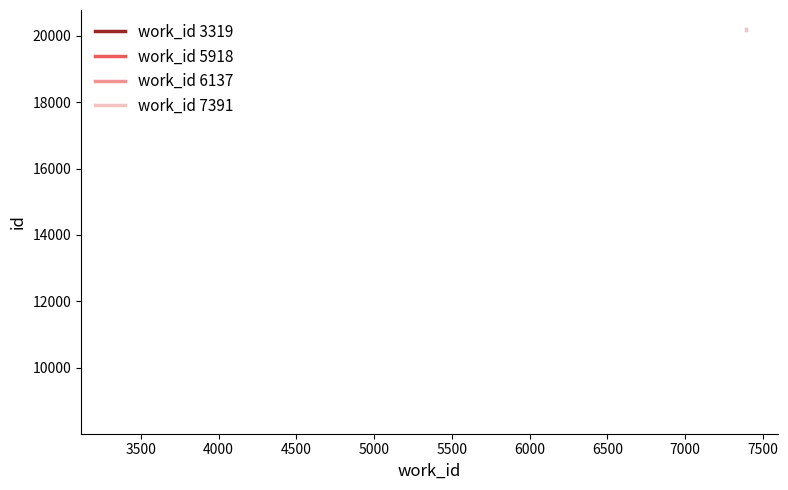

Reading left to right, list all the values displayed in this chart.

20189	20190	20201